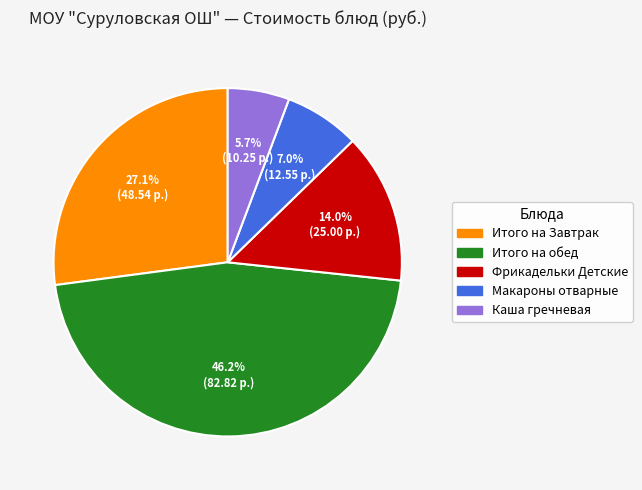

The Итого на Завтрак slice represents 27% of the pie. True or false?

True